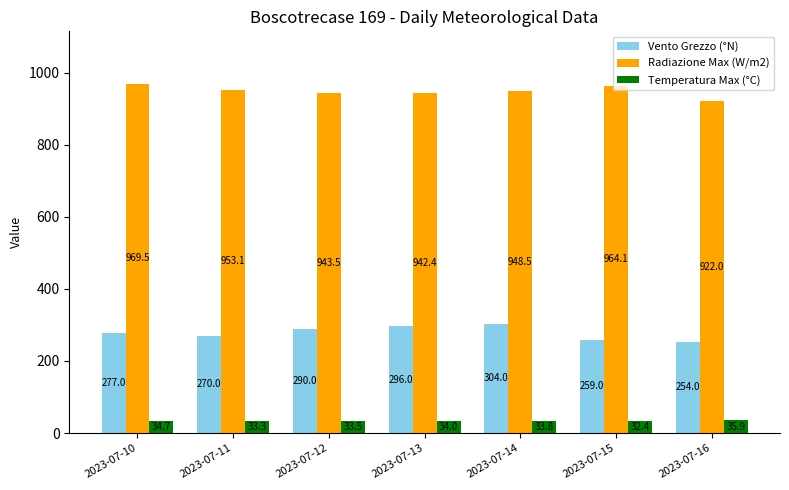

Reading left to right, list all the values displayed in this chart.

Vento Grezzo (°N): 2023-07-10=277.0	2023-07-11=270.0	2023-07-12=290.0	2023-07-13=296.0	2023-07-14=304.0	2023-07-15=259.0	2023-07-16=254.0
Radiazione Max (W/m2): 2023-07-10=969.5	2023-07-11=953.1	2023-07-12=943.5	2023-07-13=942.4	2023-07-14=948.5	2023-07-15=964.1	2023-07-16=922.0
Temperatura Max (°C): 2023-07-10=34.7	2023-07-11=33.3	2023-07-12=33.5	2023-07-13=34.0	2023-07-14=33.8	2023-07-15=32.4	2023-07-16=35.9